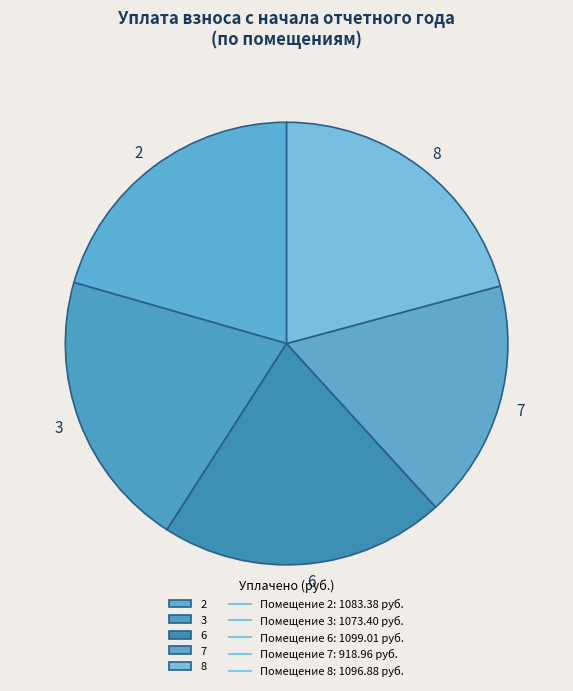

Is there any slice that represents more than half of the pie?

No